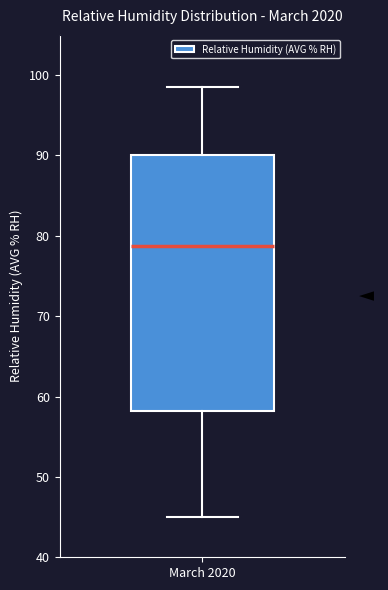

Transcribe this box plot: give where the median line is, the range the box spans, and where the two whiskers end, as read against the y-axis. The values are not printed on the chart, so give them approximately, as read against the axis.

median 79, box 58 to 90, whiskers 45 to 99